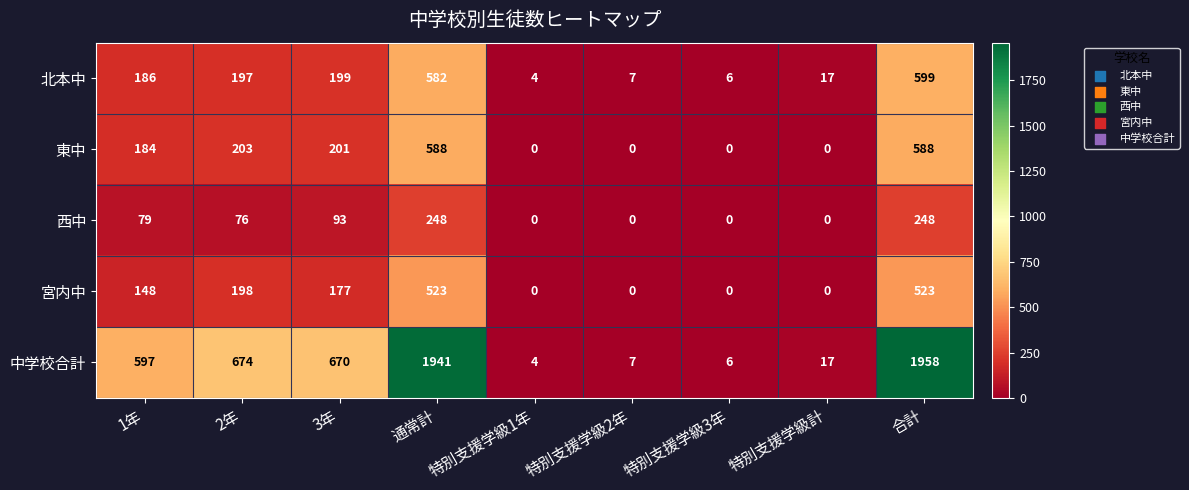

The 東中 series shows 142 at 2年. True or false?

False